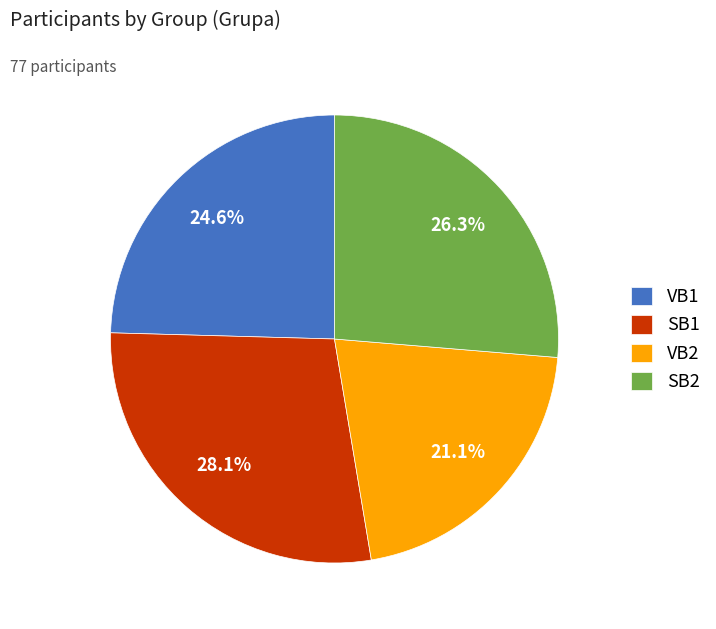

Between SB2 and VB2, which is larger?

SB2